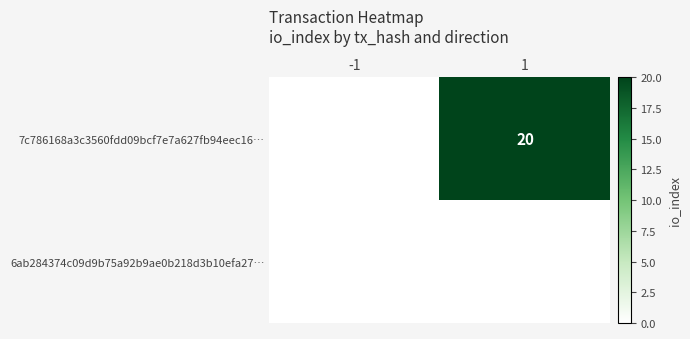

The 7c786168a3c3560fdd09bcf7e7a627fb94eec16… series shows 20 at 1. True or false?

True